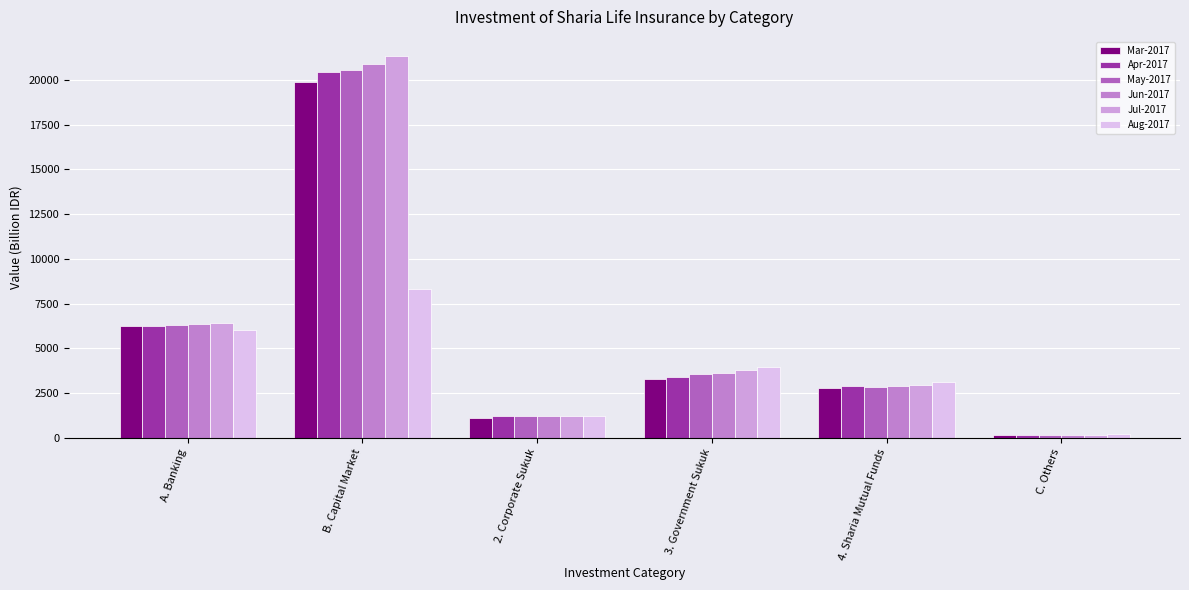

Rank the categories by Apr-2017 value from highest to lowest.

B. Capital Market, A. Banking, 3. Government Sukuk, 4. Sharia Mutual Funds, 2. Corporate Sukuk, C. Others